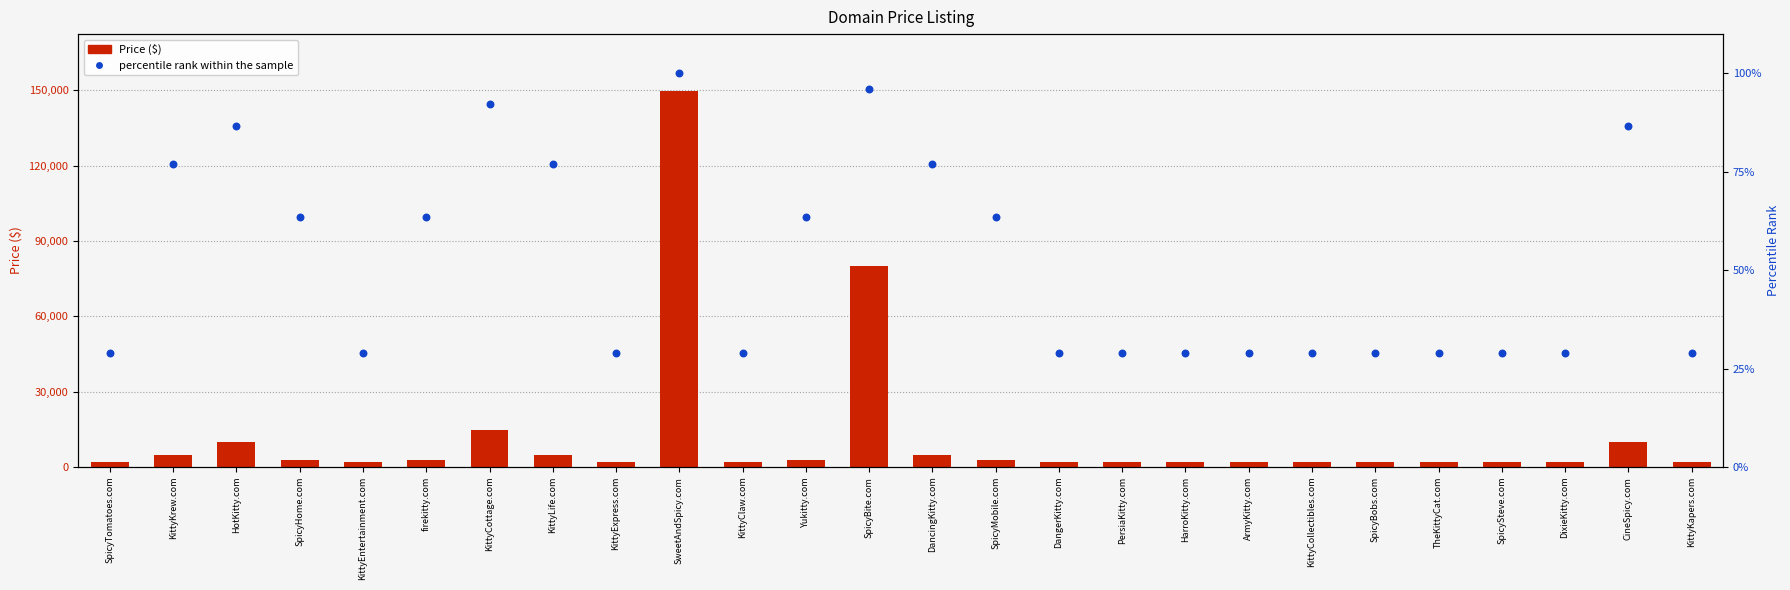

Which series reaches the maximum Y coordinate?

Price